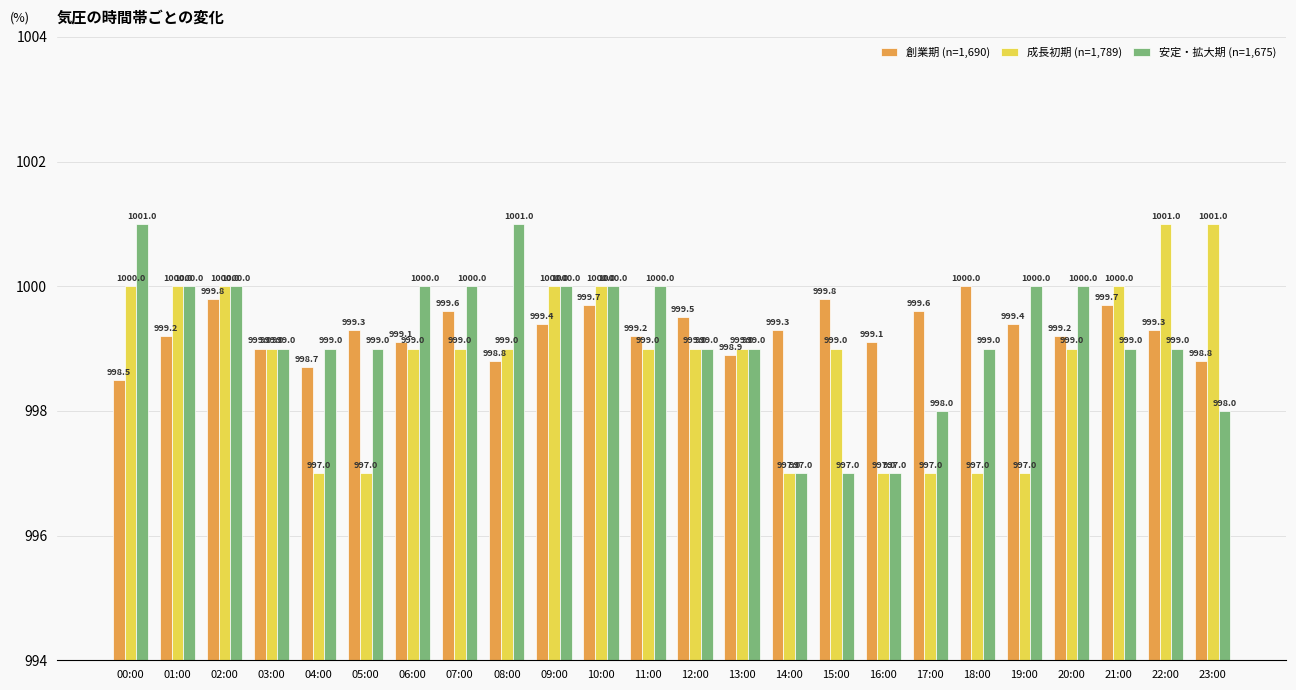

What is the smallest value displayed?

997.0